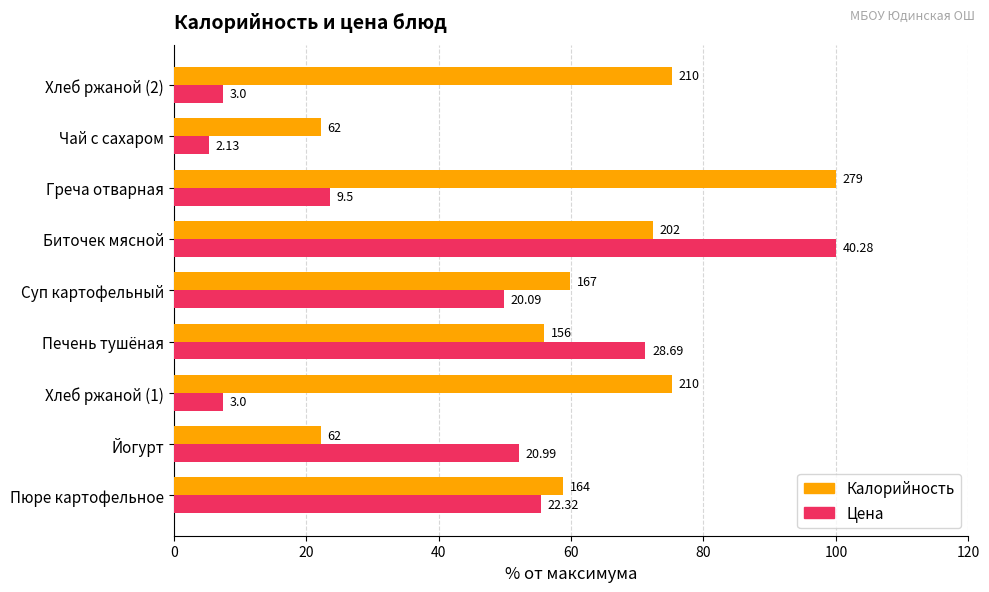

List the series in order of their peak value, highest first.

Калорийность, Цена